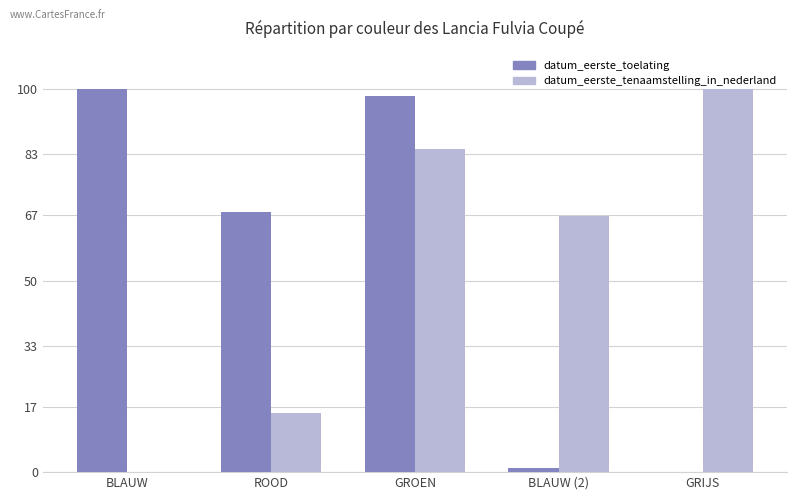

What is the maximum value shown in the chart?

100.0